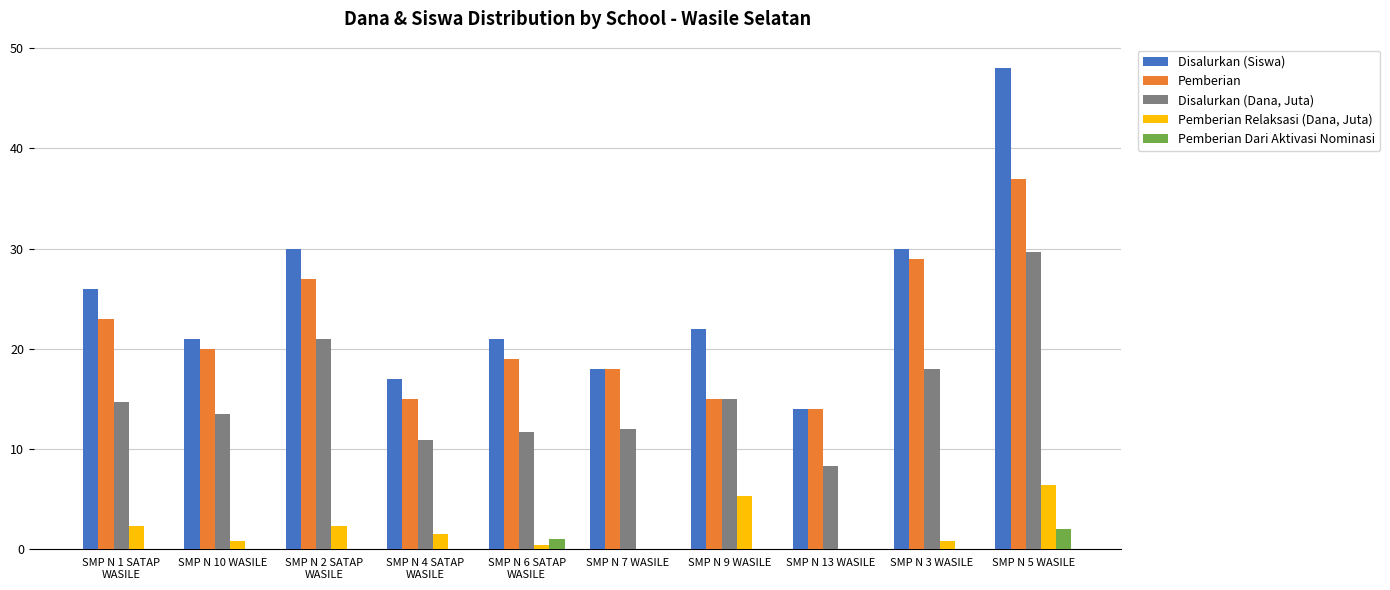

What is the maximum value for Disalurkan (Dana, Juta)?

29.6